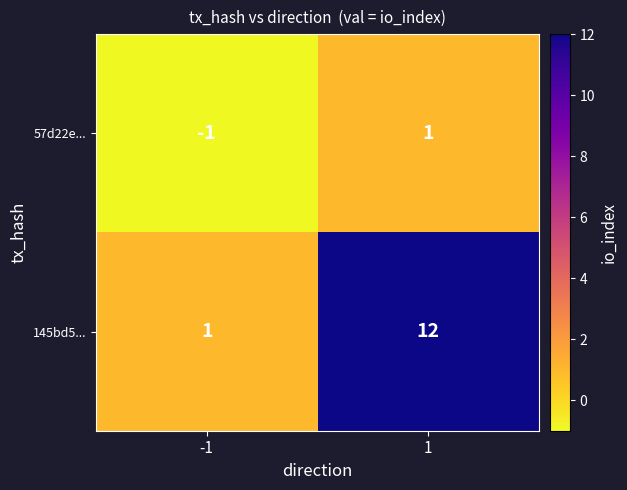

What is the spread (max minus min) of values at 1?

11